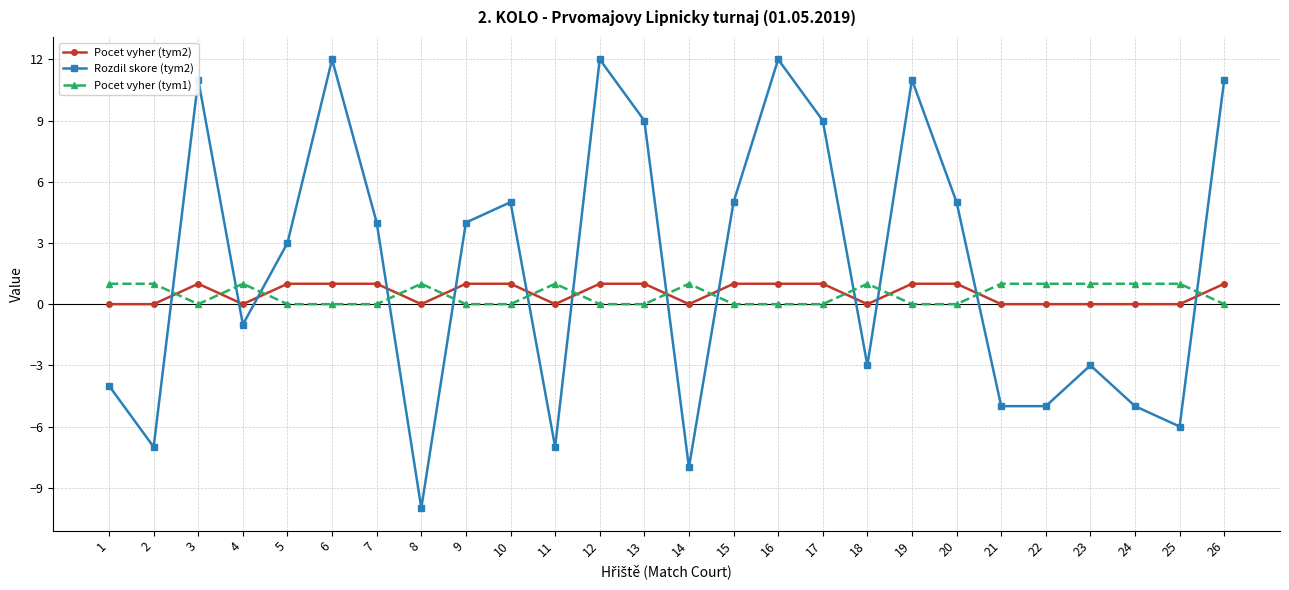

The value of Rozdil skore (tym2) at 9 is 4. True or false?

True